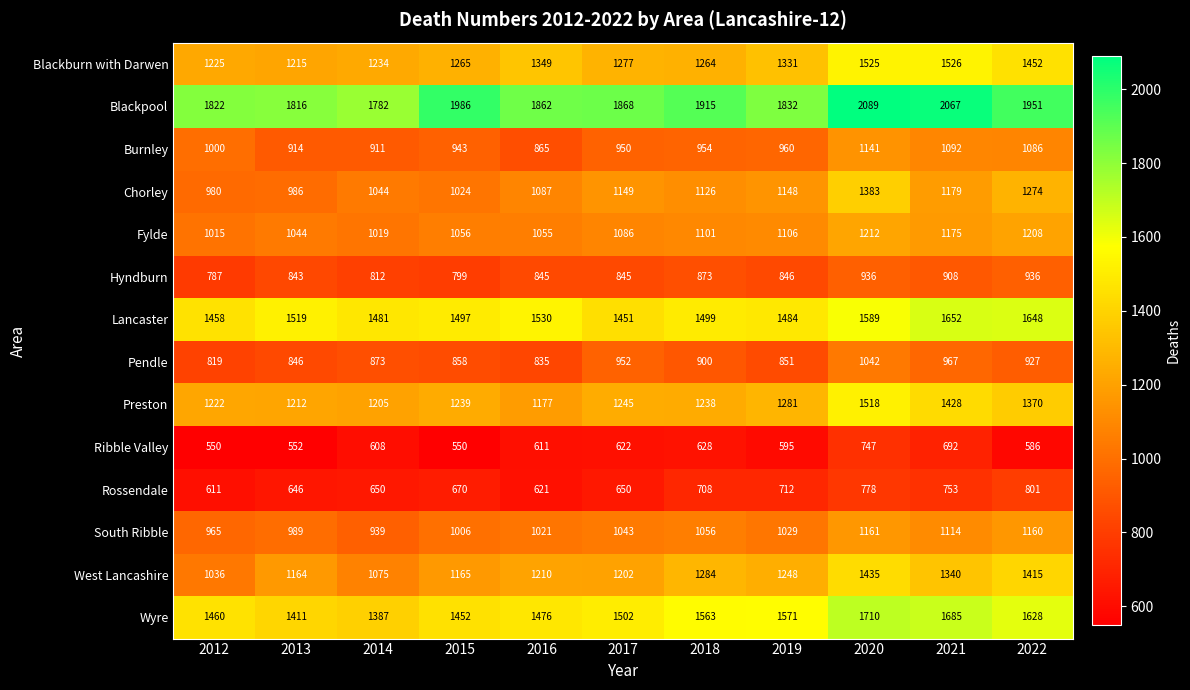

How many data points in Lancaster are less than 1499?

5